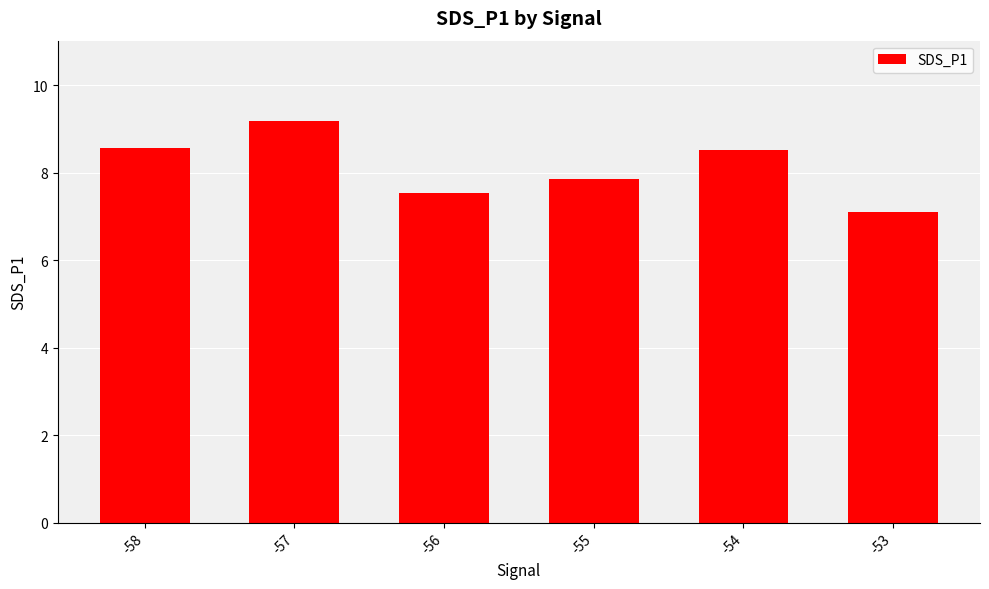

Reading left to right, list all the values displayed in this chart.

-58=8.6	-57=9.2	-56=7.5	-55=7.9	-54=8.5	-53=7.1